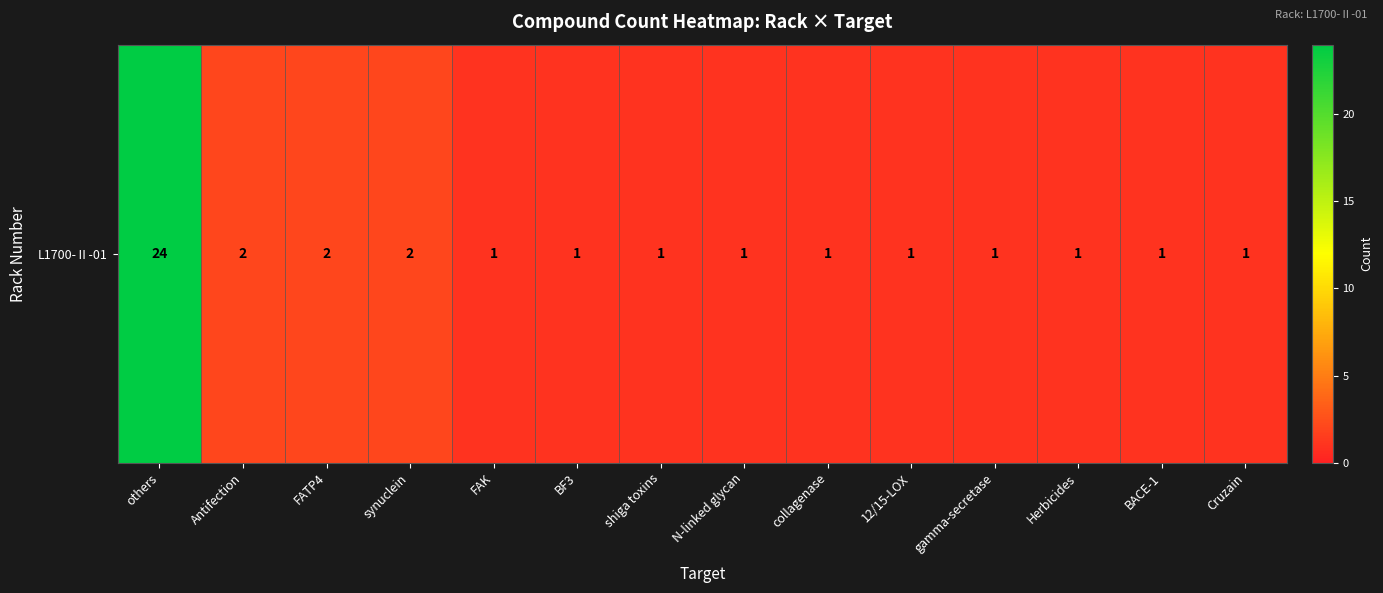

What is the difference between the maximum and minimum values?

23